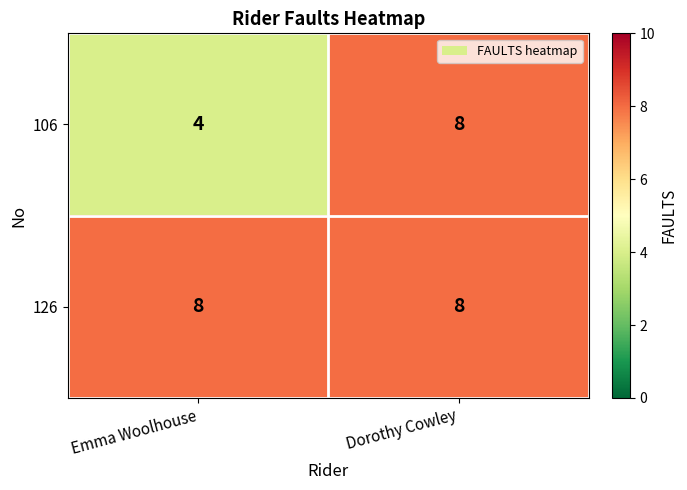

What is the sum of the 106 values at Emma Woolhouse and Dorothy Cowley?

12